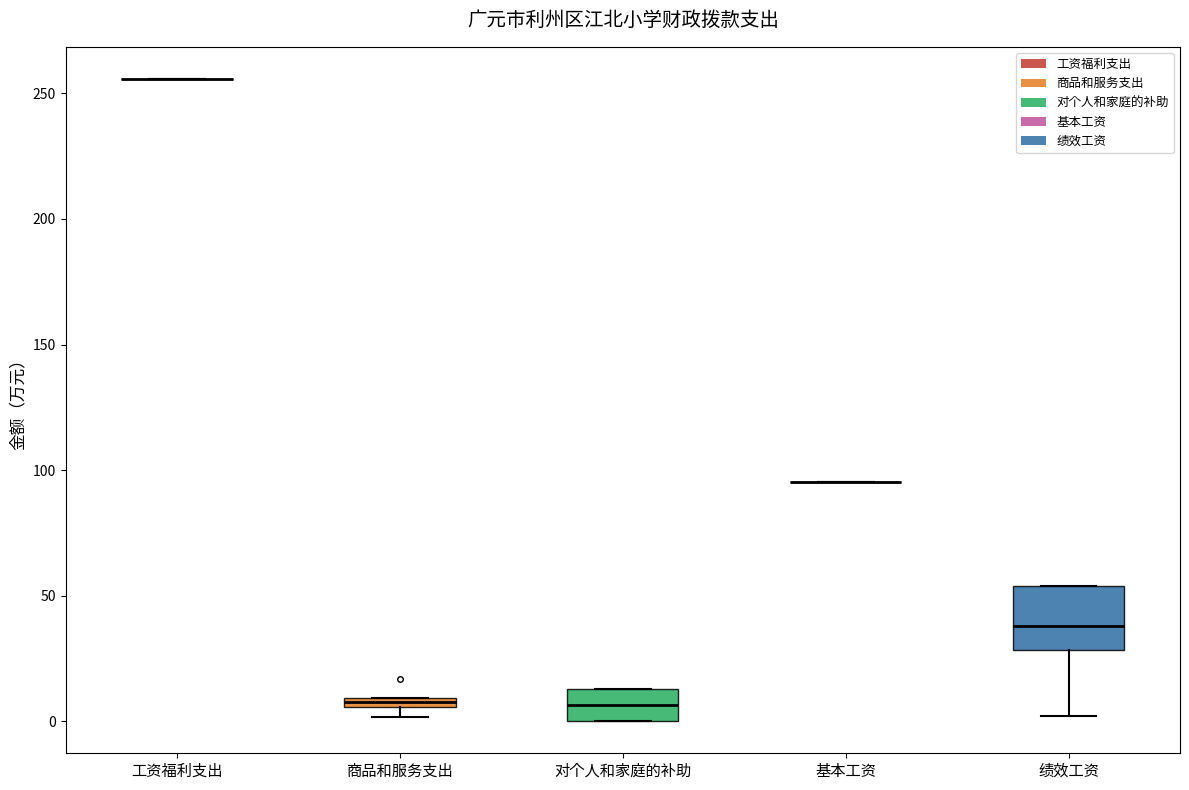

Comparing the boxes themselves (not the whiskers), which one is the tallest?

绩效工资